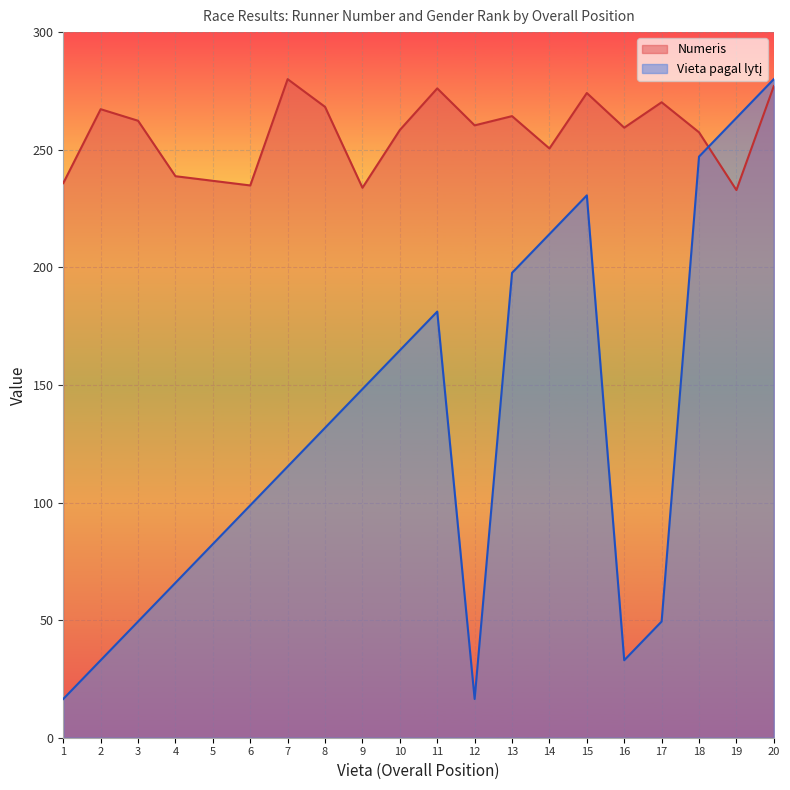

True or false: Numeris has more than 0 points higher than both neighbors.

True